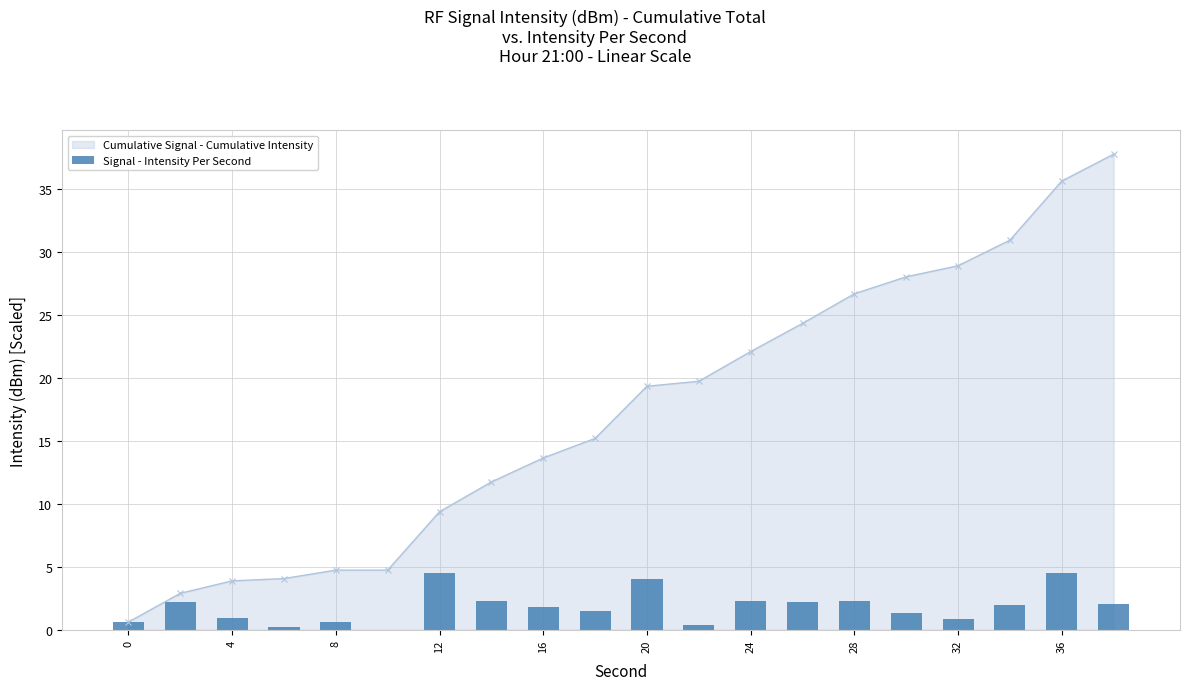

Reading right to left, extract all data points from this chart.

2.1	4.5	2.0	0.8	1.3	2.3	2.2	2.3	0.4	4.0	1.5	1.8	2.3	4.5	0.0	0.6	0.2	1.0	2.2	0.6